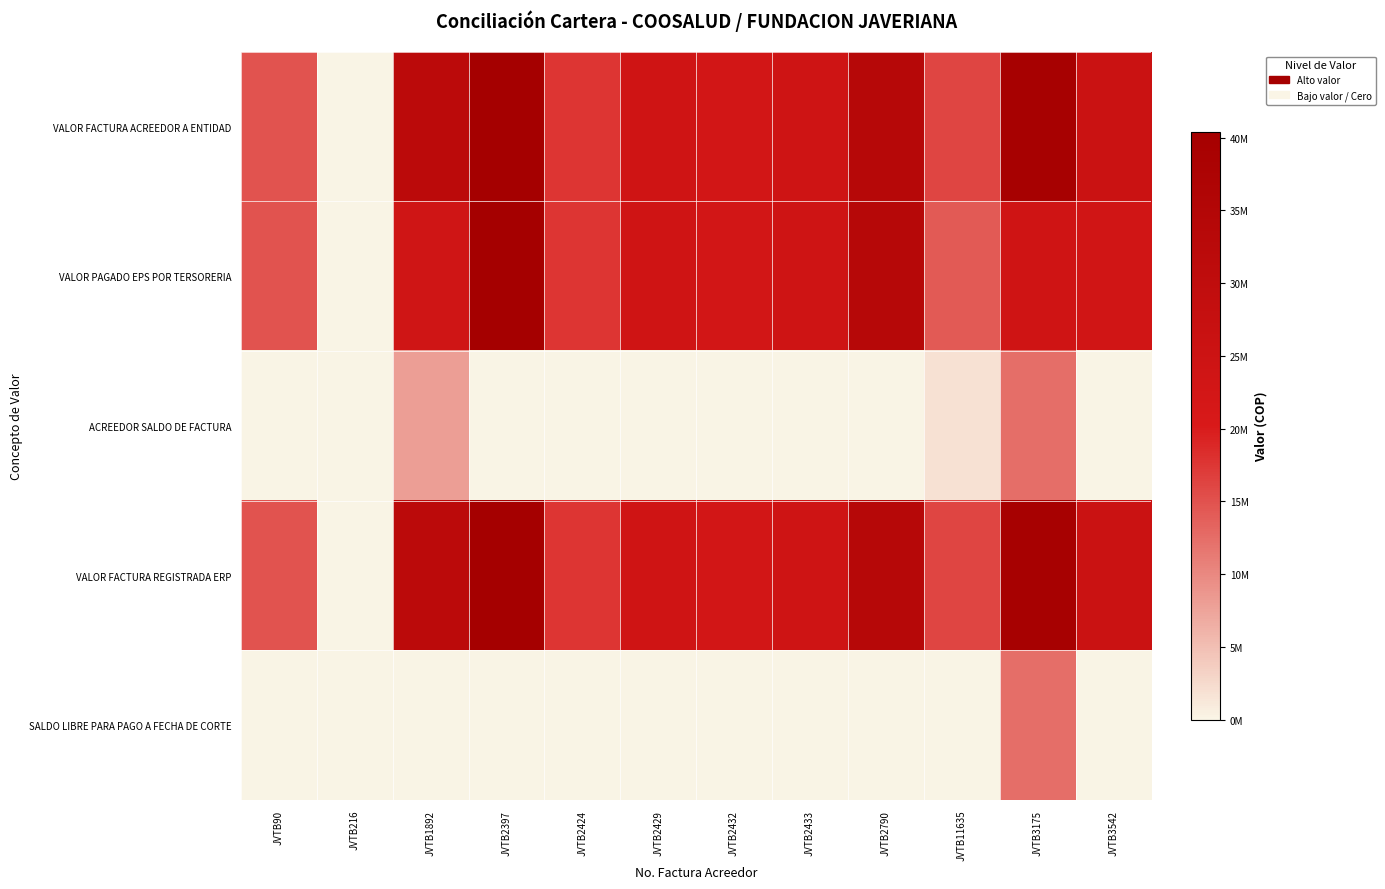

Reading left to right, list all the values displayed in this chart.

VALOR FACTURA ACREEDOR A ENTIDAD: JVTB90=14859460	JVTB216=13186	JVTB1892=31707972	JVTB2397=40377569	JVTB2424=17590652	JVTB2429=23818503	JVTB2432=22557772	JVTB2433=24426602	JVTB2790=33547570	JVTB11635=16160215	JVTB3175=39578526	JVTB3542=25869155
VALOR PAGADO EPS POR TERSORERIA: JVTB90=14837172	JVTB216=0	JVTB1892=23794838	JVTB2397=40377569	JVTB2424=17590652	JVTB2429=23818503	JVTB2432=22557772	JVTB2433=24426602	JVTB2790=33547570	JVTB11635=14301024	JVTB3175=23953261	JVTB3542=23393755
ACREEDOR SALDO DE FACTURA: JVTB90=22288	JVTB216=13186	JVTB1892=7913134	JVTB2397=0	JVTB2424=0	JVTB2429=0	JVTB2432=0	JVTB2433=0	JVTB2790=0	JVTB11635=1859191	JVTB3175=12391065	JVTB3542=0
VALOR FACTURA REGISTRADA ERP: JVTB90=14859460	JVTB216=13186	JVTB1892=31707972	JVTB2397=40377569	JVTB2424=17590652	JVTB2429=23818503	JVTB2432=22557772	JVTB2433=24426602	JVTB2790=33547570	JVTB11635=16160215	JVTB3175=39578526	JVTB3542=25869155
SALDO LIBRE PARA PAGO A FECHA DE CORTE: JVTB90=0	JVTB216=0	JVTB1892=0	JVTB2397=0	JVTB2424=0	JVTB2429=0	JVTB2432=0	JVTB2433=0	JVTB2790=0	JVTB11635=0	JVTB3175=12391065	JVTB3542=0